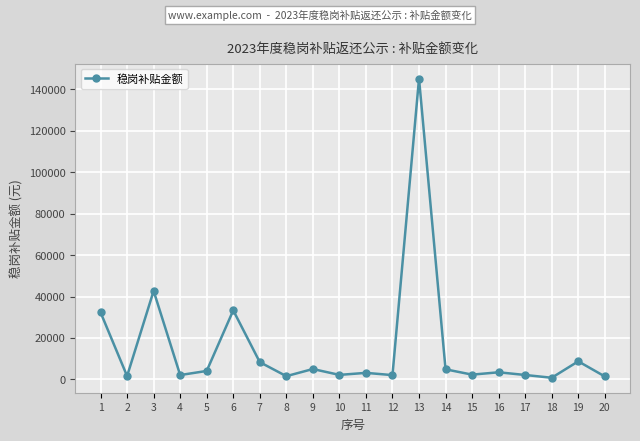

Read the value at 15.

2297.2